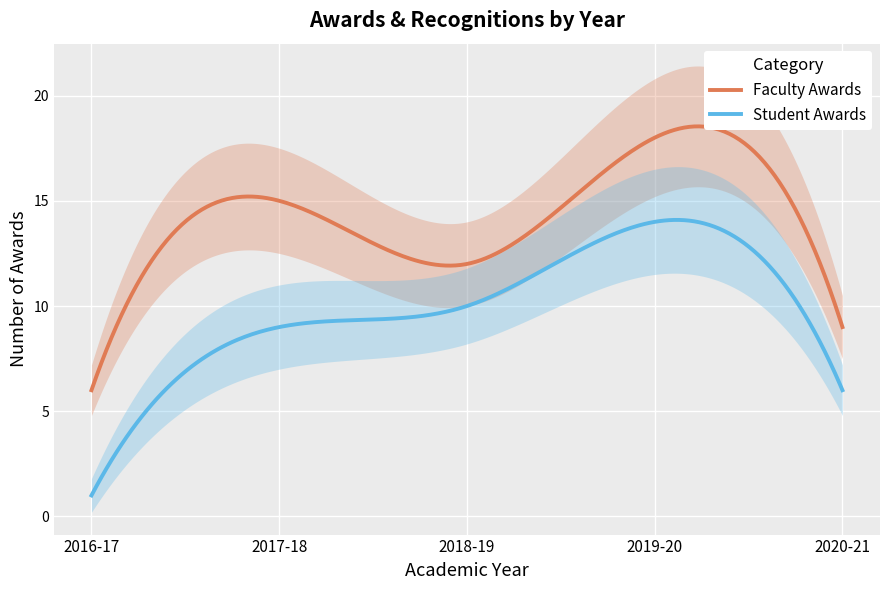

Count the number of categories in the chart.

5